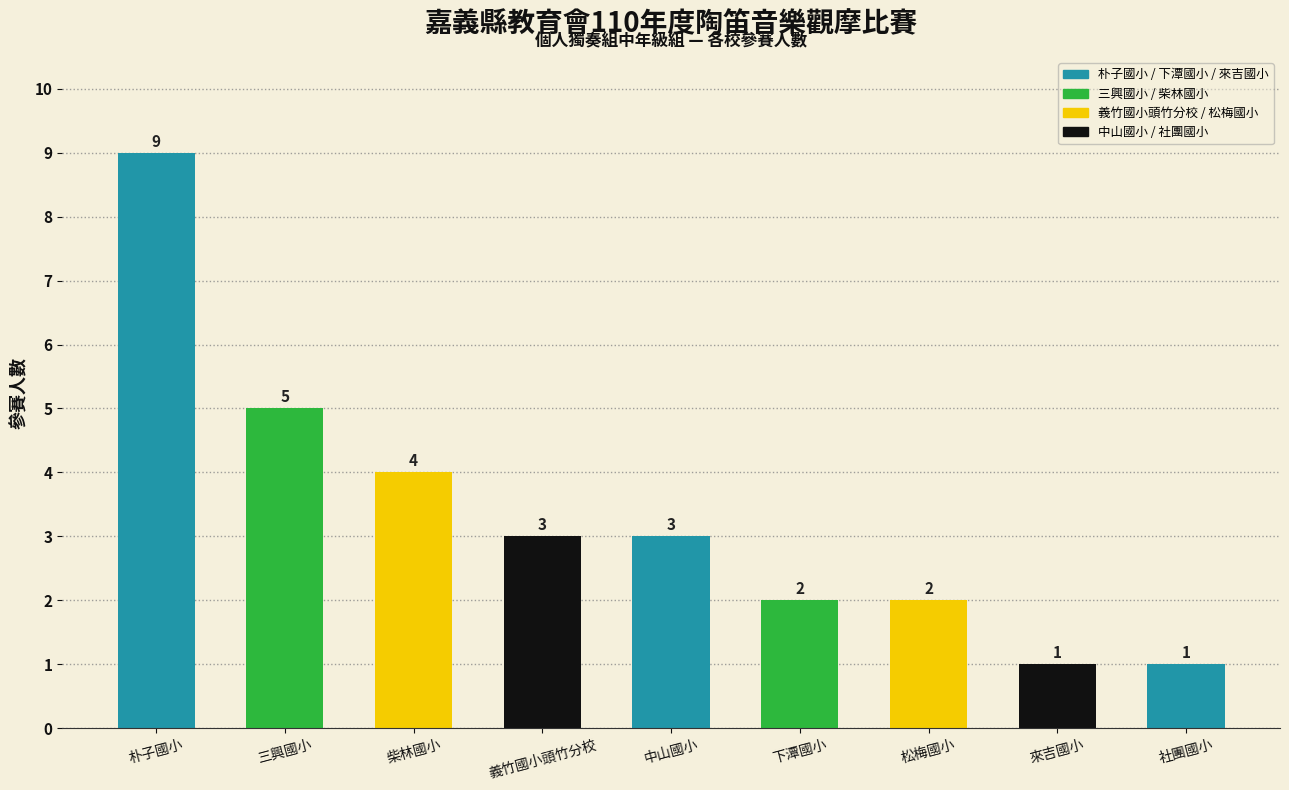

True or false: the data shows 3 at 中山國小.

True